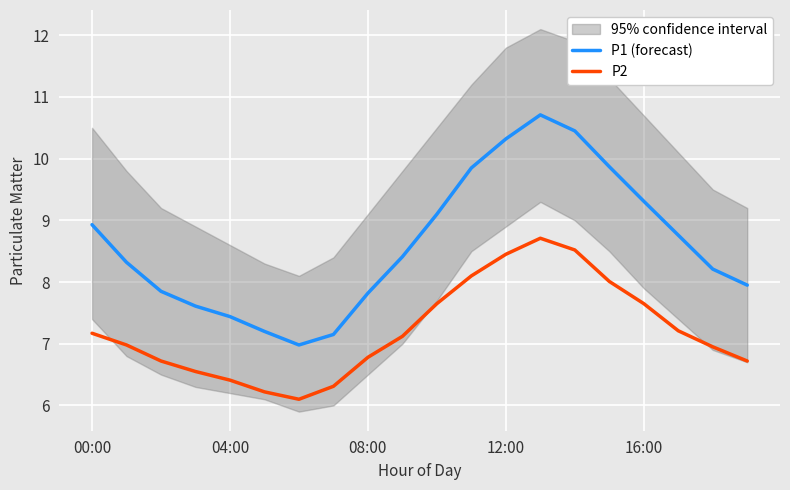

How many lines are shown in the chart?

2